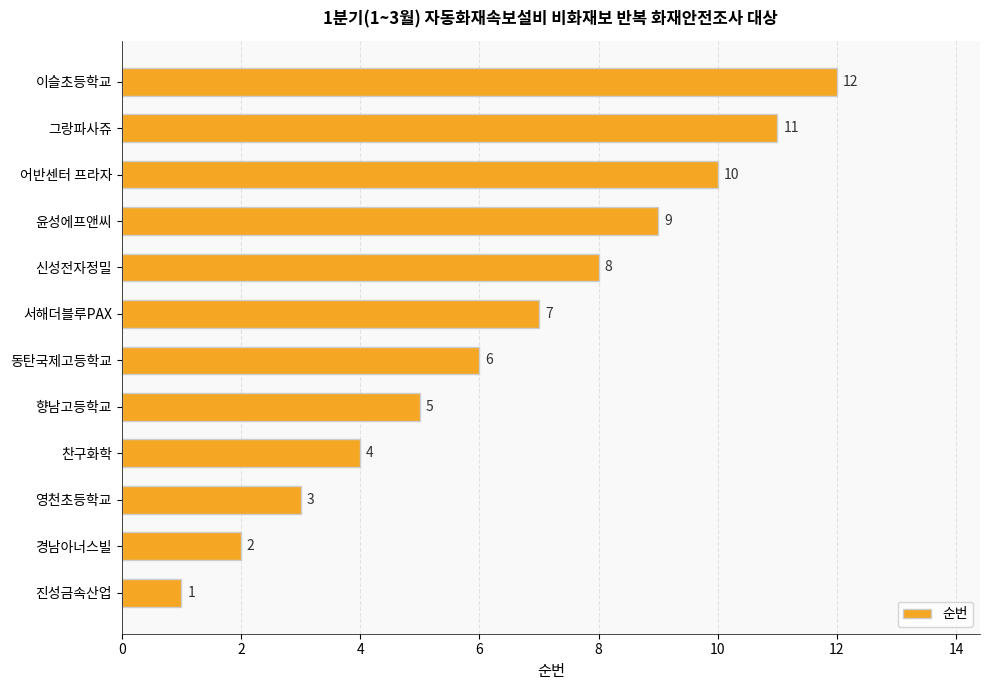

What is the smallest value displayed?

1